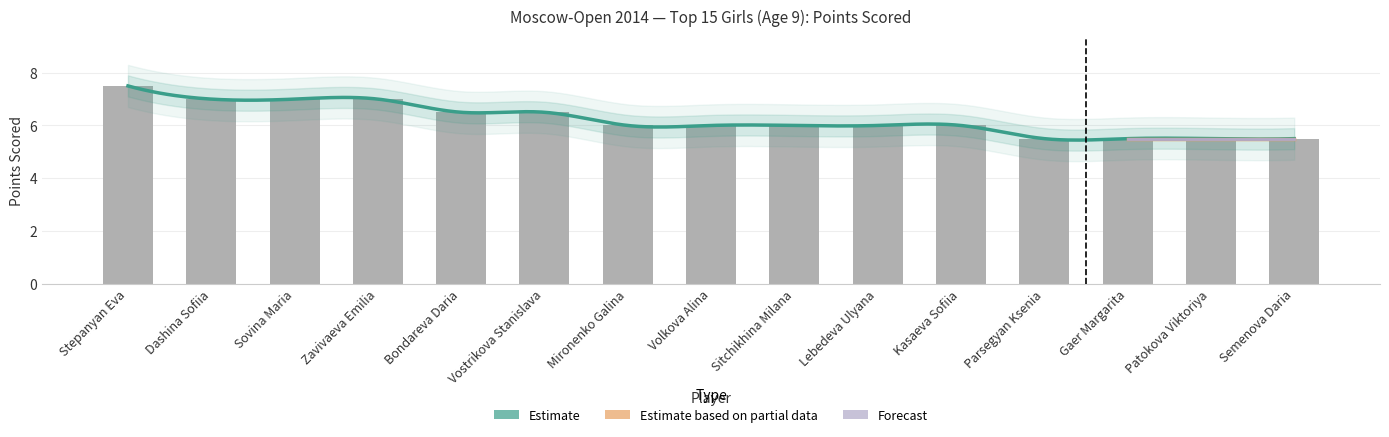

Between Lebedeva Ulyana and Patokova Viktoriya, which is larger?

Lebedeva Ulyana